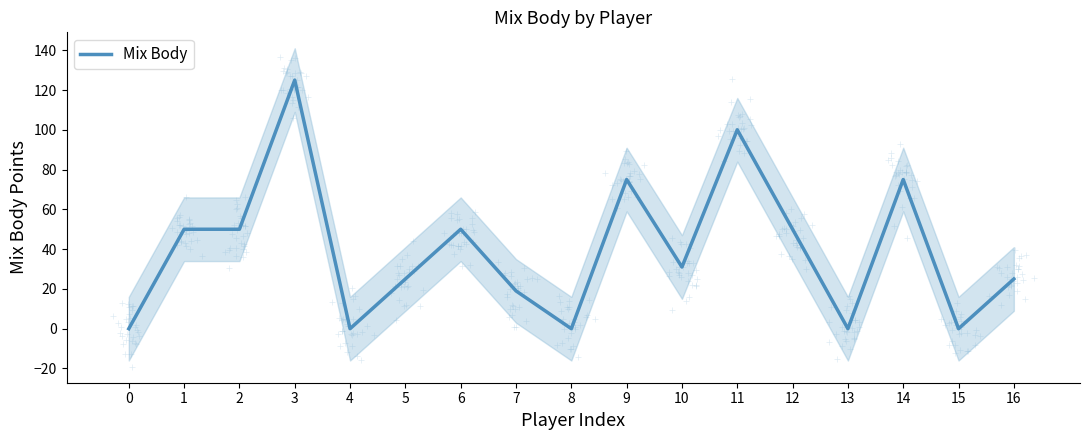

What is the change in value from 0 to 14?

+75